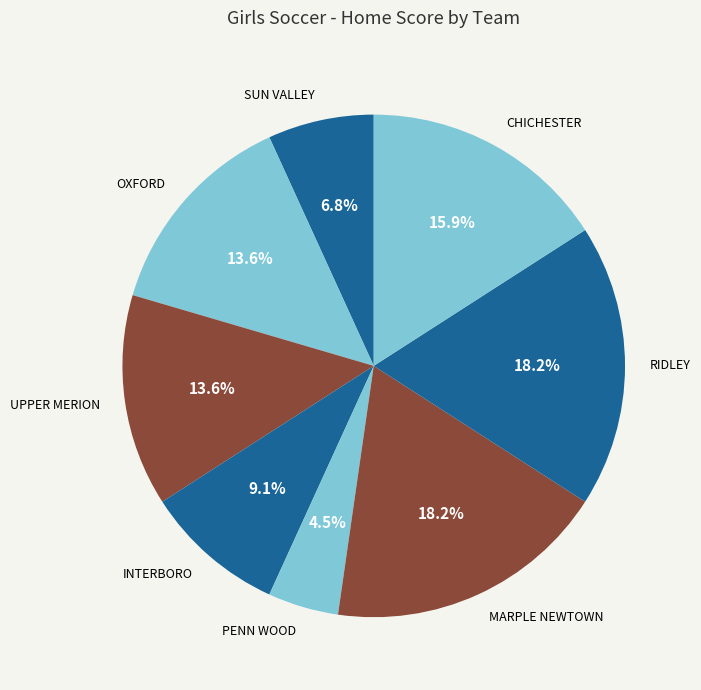

How many slices are in this pie chart?

8